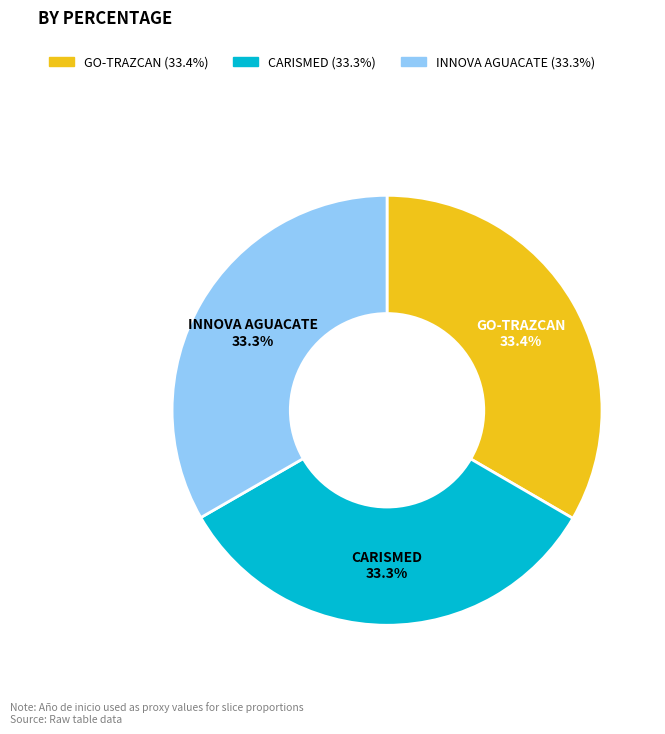

The CARISMED slice represents 26% of the pie. True or false?

False